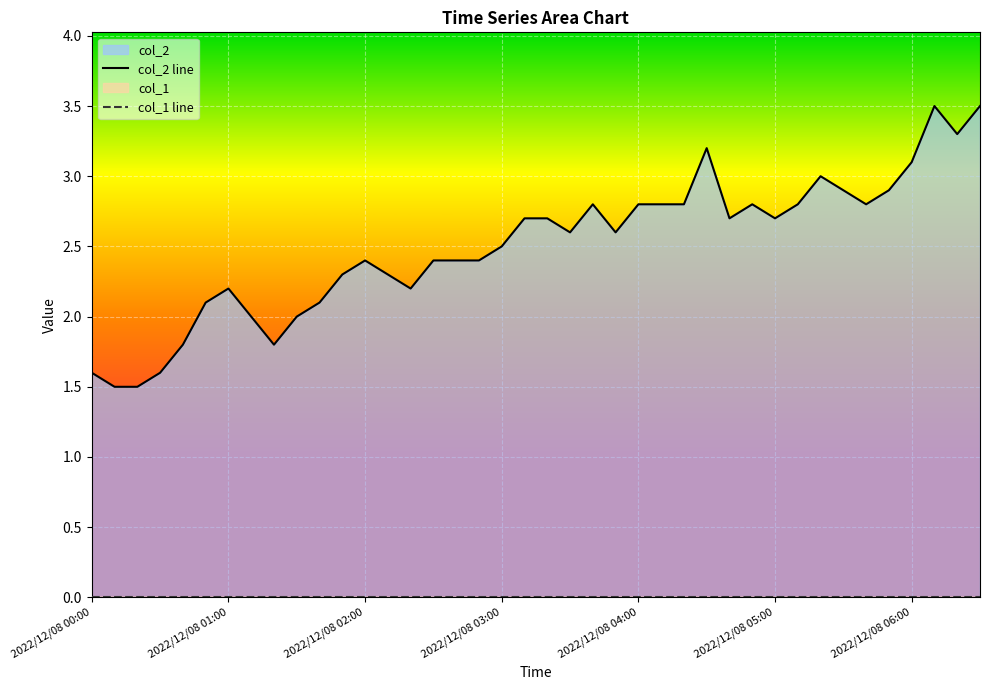

What is the difference between the second highest and minimum values in the col_2 line series?

2.0